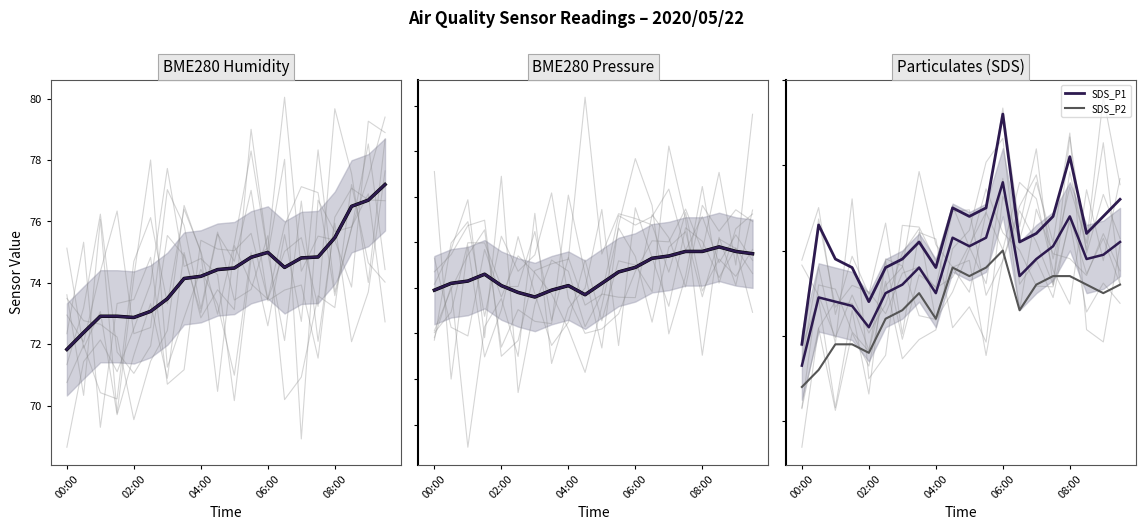

How many interior local peaks does the SDS_P1 series have?

5